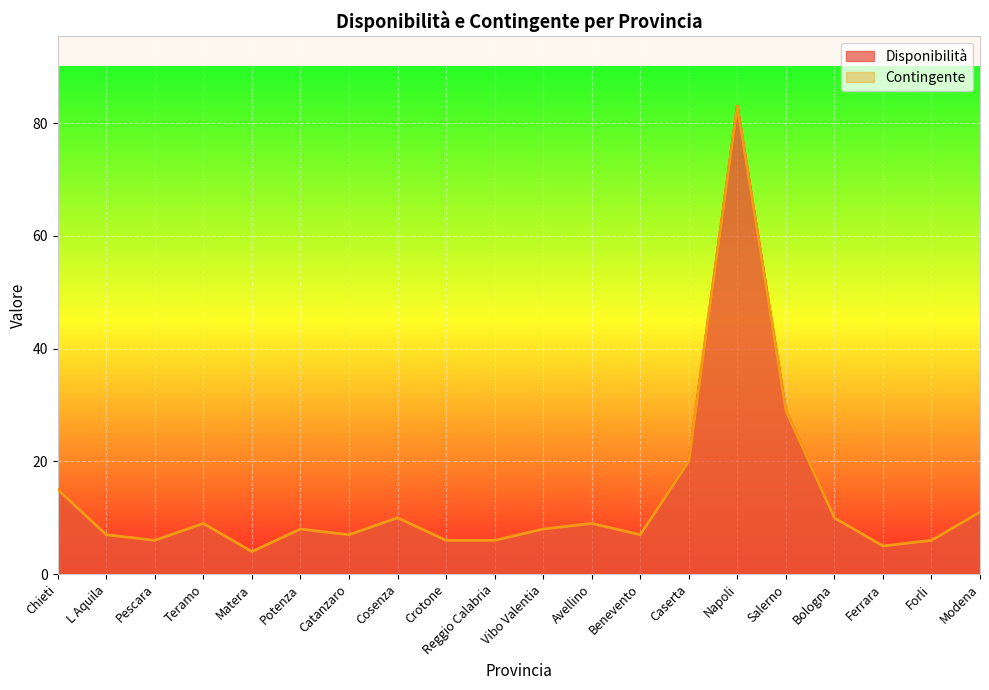

Where is the first local maximum for Disponibilità?

Teramo